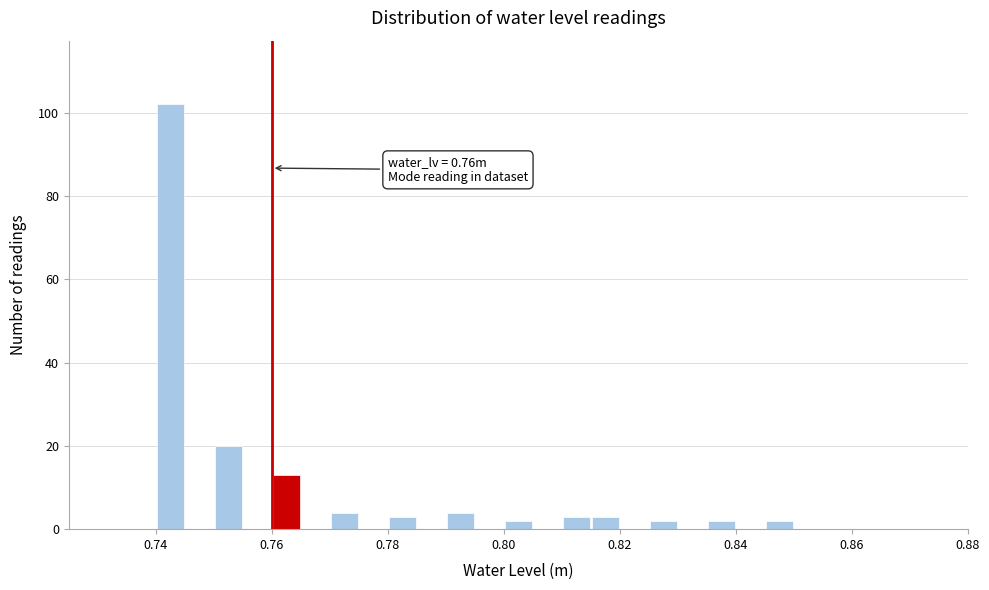

Around what value on the x-axis is the tallest bar? Give the approximate position of its centre, as read against the axis.

0.742